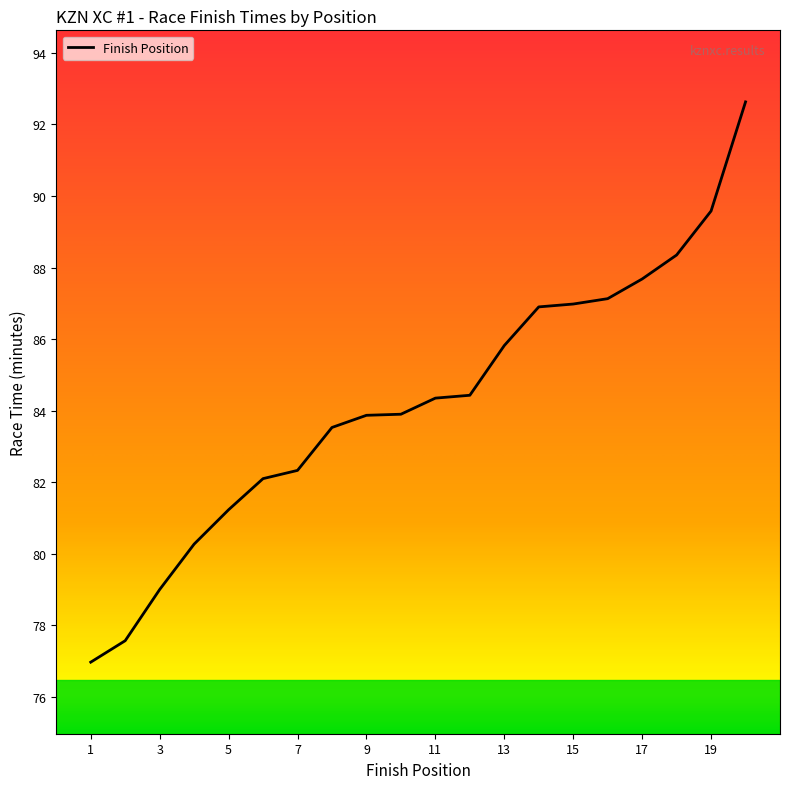

What is the minimum value shown in the chart?

77.0